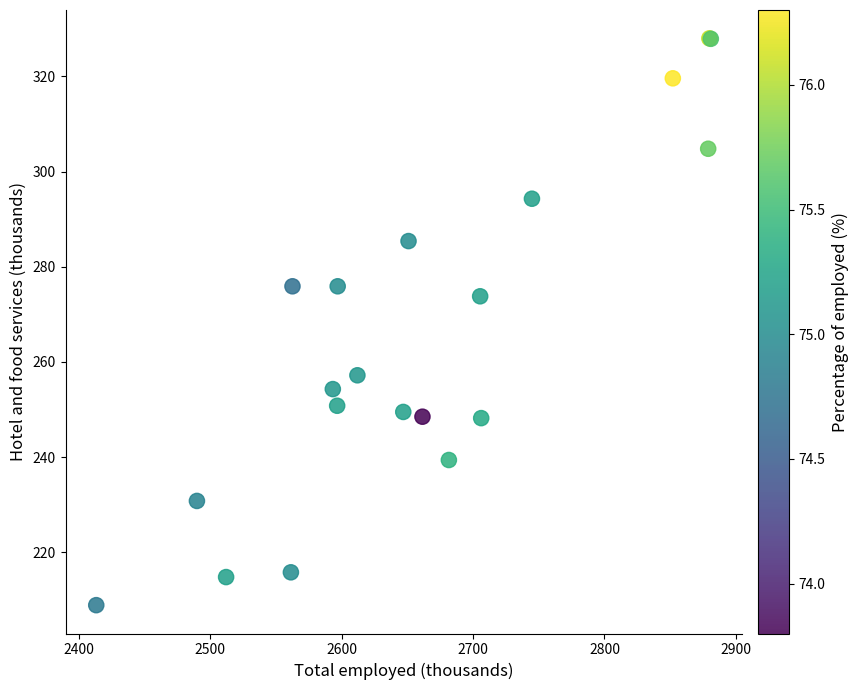

What Y value in the scatter plot is closest to 268?

273.8